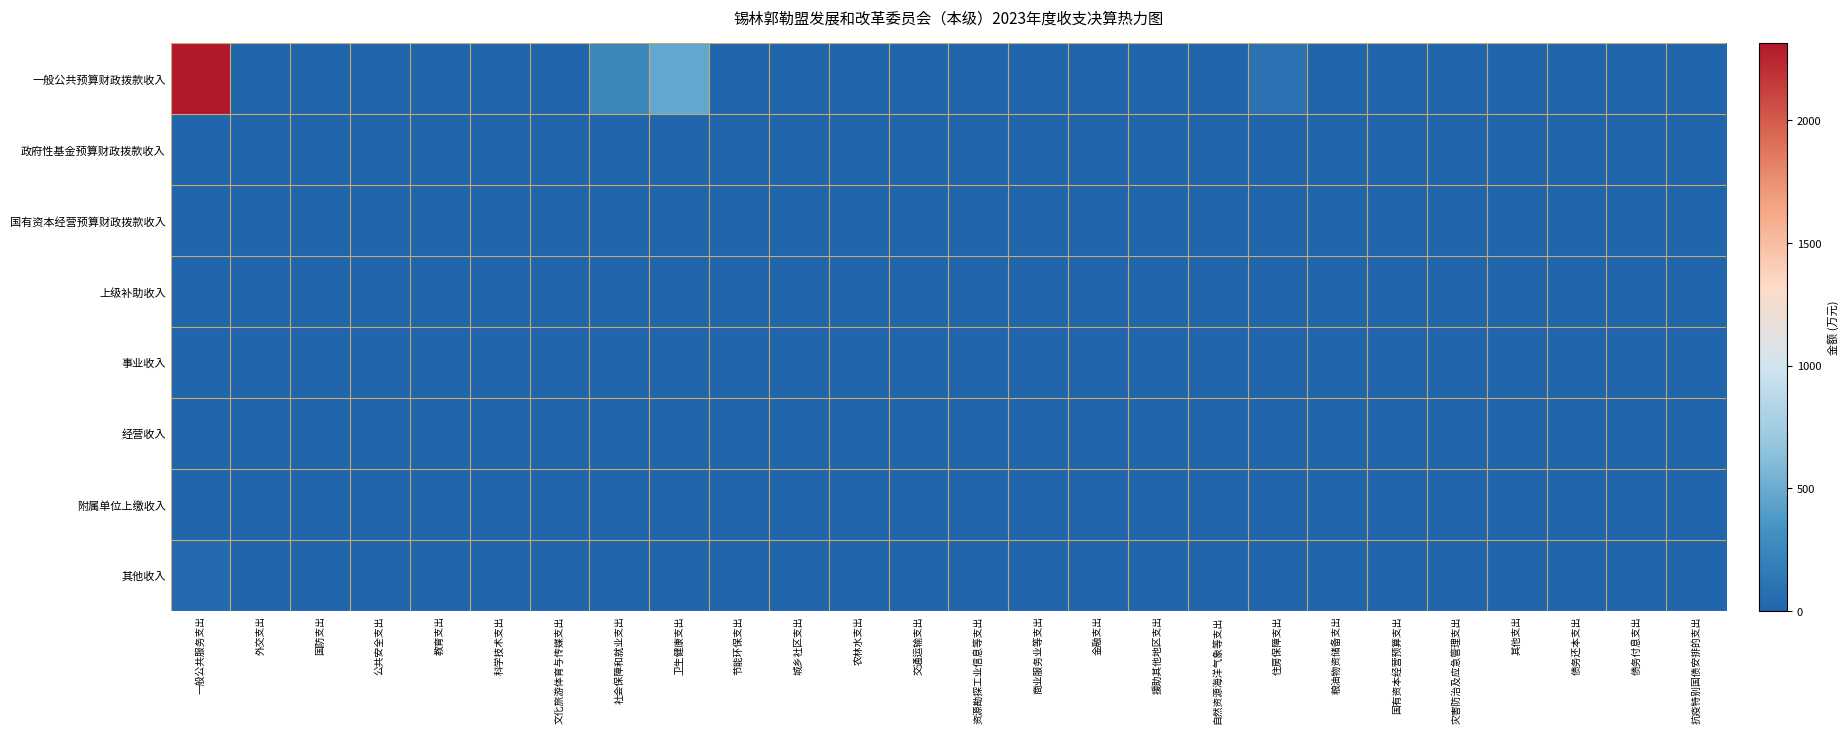

List the series in order of their peak value, lowest first.

政府性基金预算财政拨款收入, 国有资本经营预算财政拨款收入, 上级补助收入, 事业收入, 经营收入, 附属单位上缴收入, 其他收入, 一般公共预算财政拨款收入